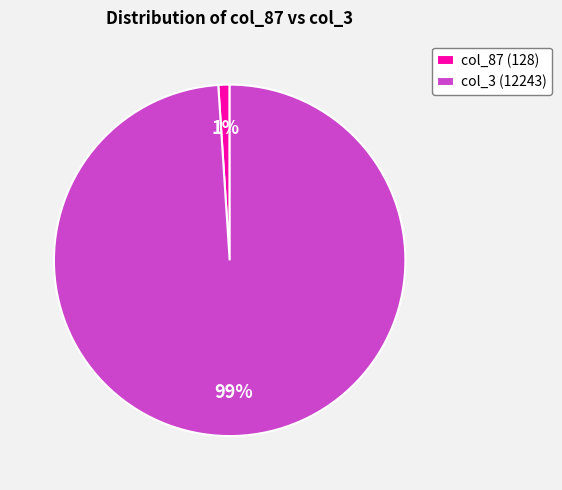

Rank the categories by value from highest to lowest.

col_3 (12243), col_87 (128)